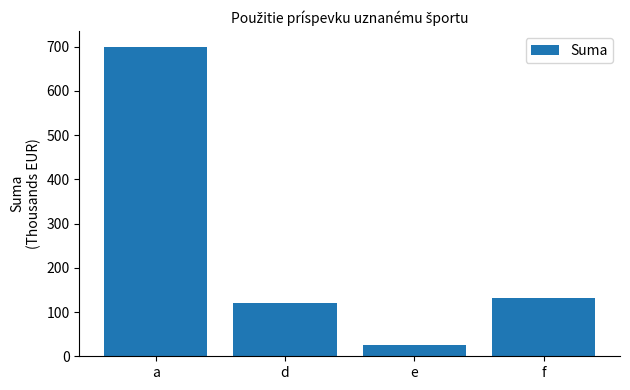

List the labels in order of value, smallest first.

e, d, f, a